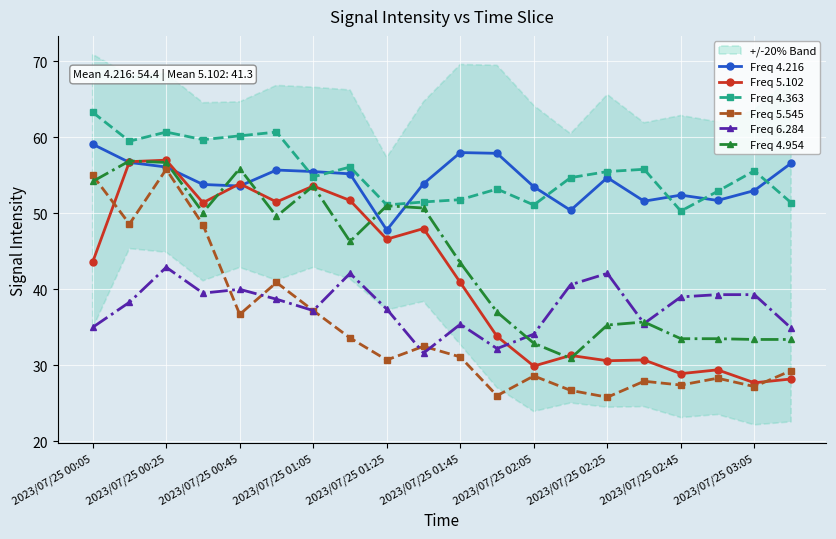

True or false: Freq 6.284 and Freq 5.545 intersect in this chart.

True